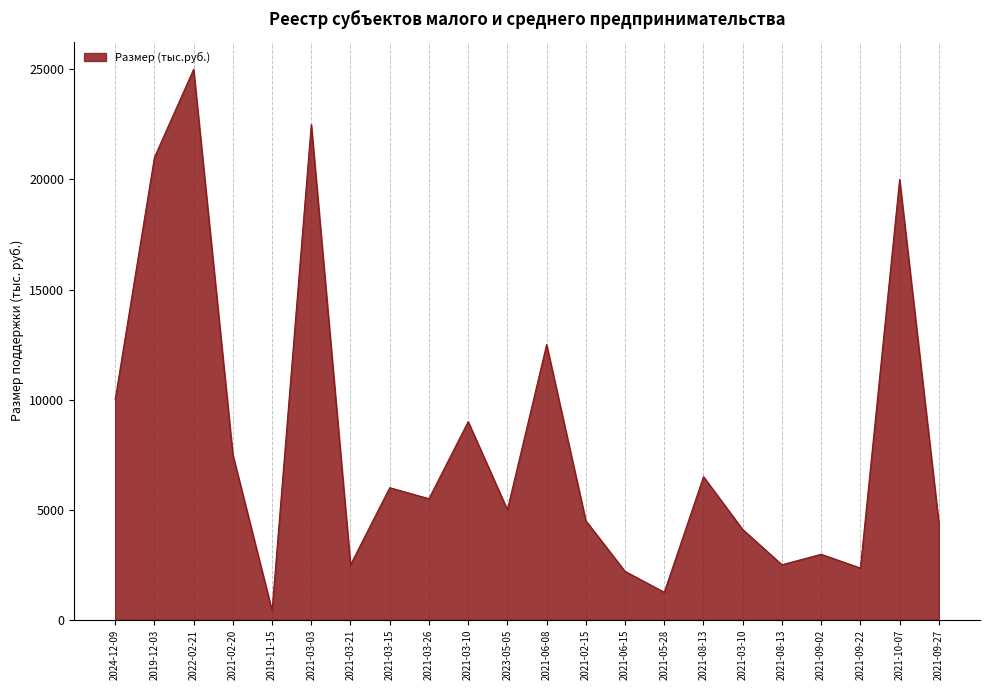

True or false: the data shows 5500 at 2021-03-26.

True